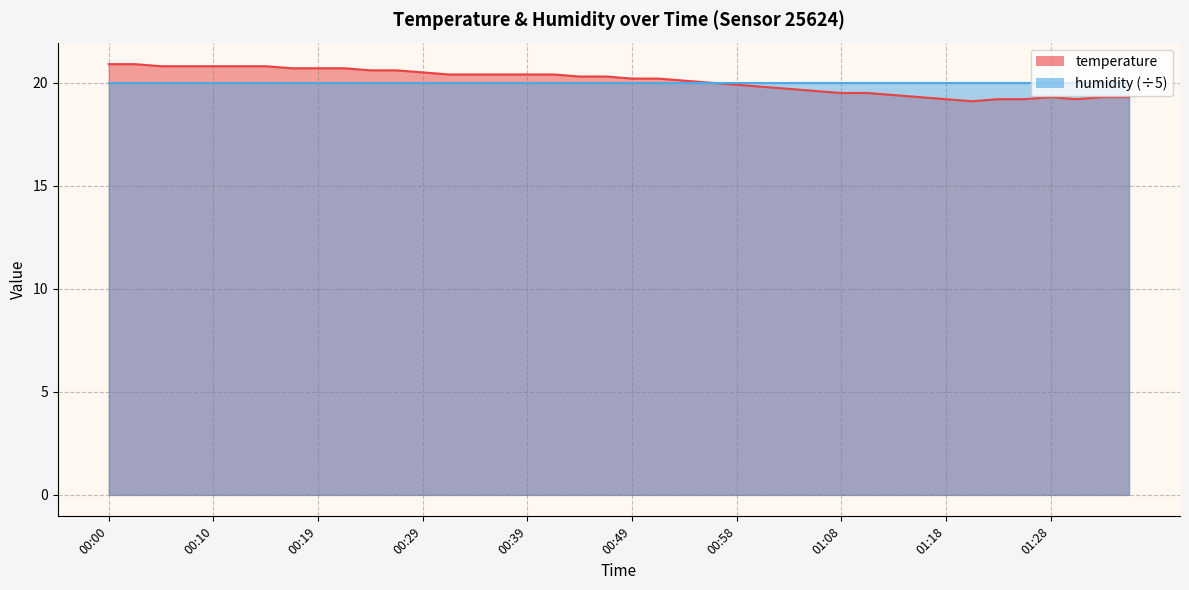

What is the minimum value shown in the chart?

19.1